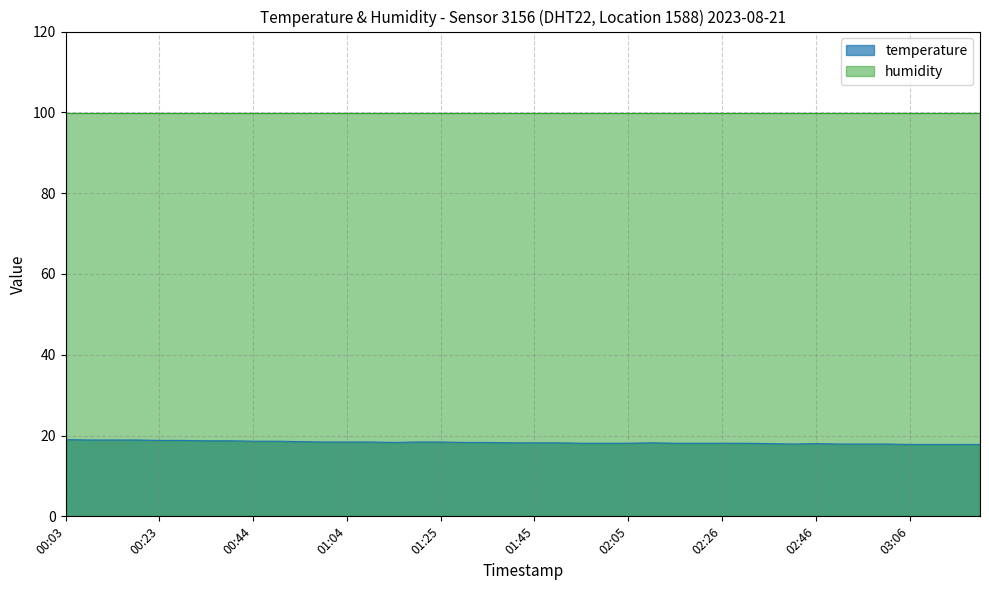

What position from the left is 02:00?

24